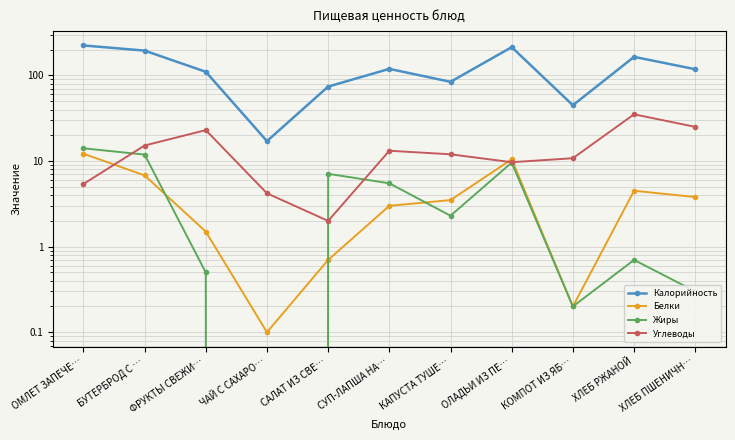

At which category does Углеводы reach its first local peak?

ФРУКТЫ СВЕЖИ…